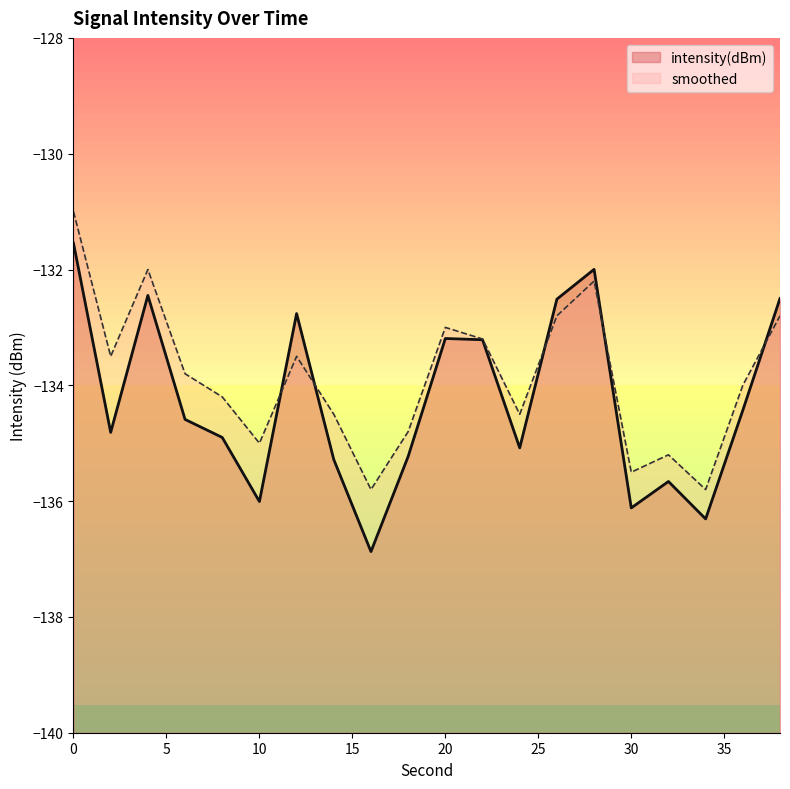

What is the spread (max minus min) of values at 4?

0.4